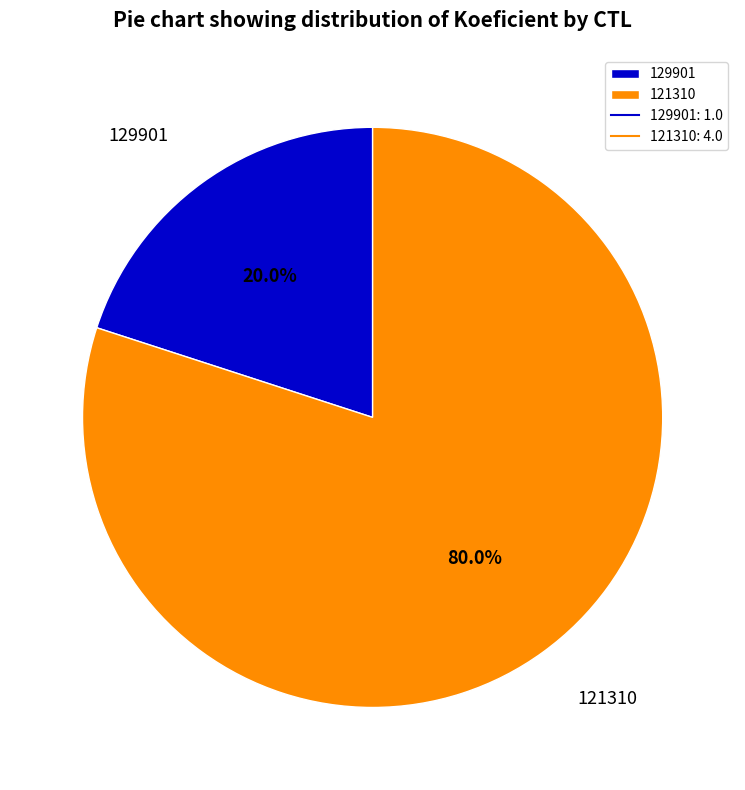

The 121310 slice represents 71% of the pie. True or false?

False